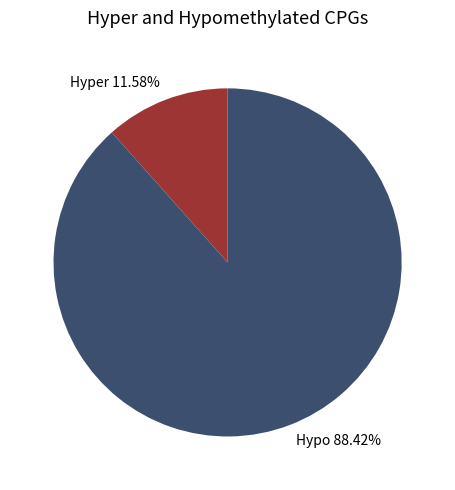

Is there a majority slice in this chart?

Yes